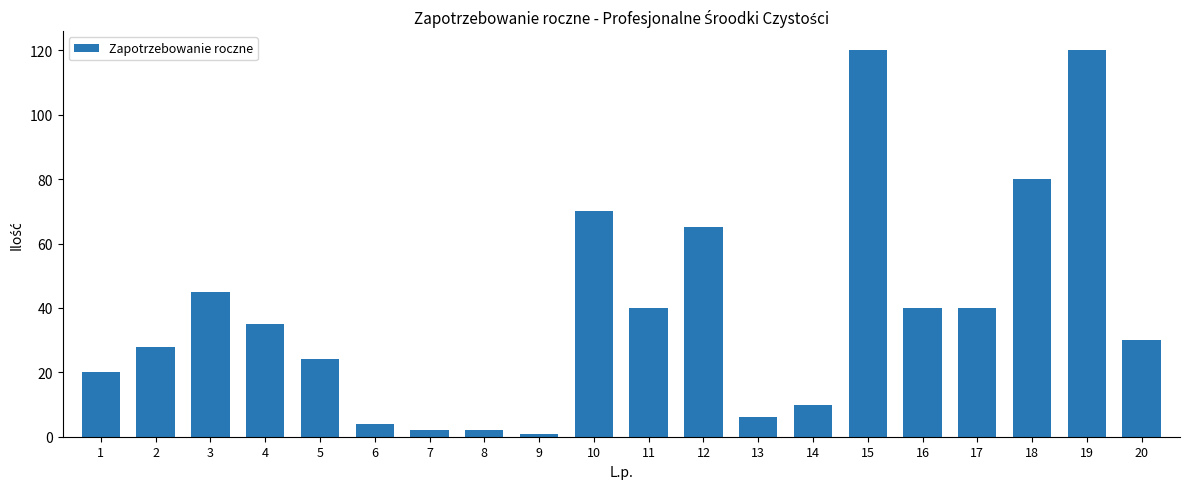

What is the value of the 20th bar from the left?

30